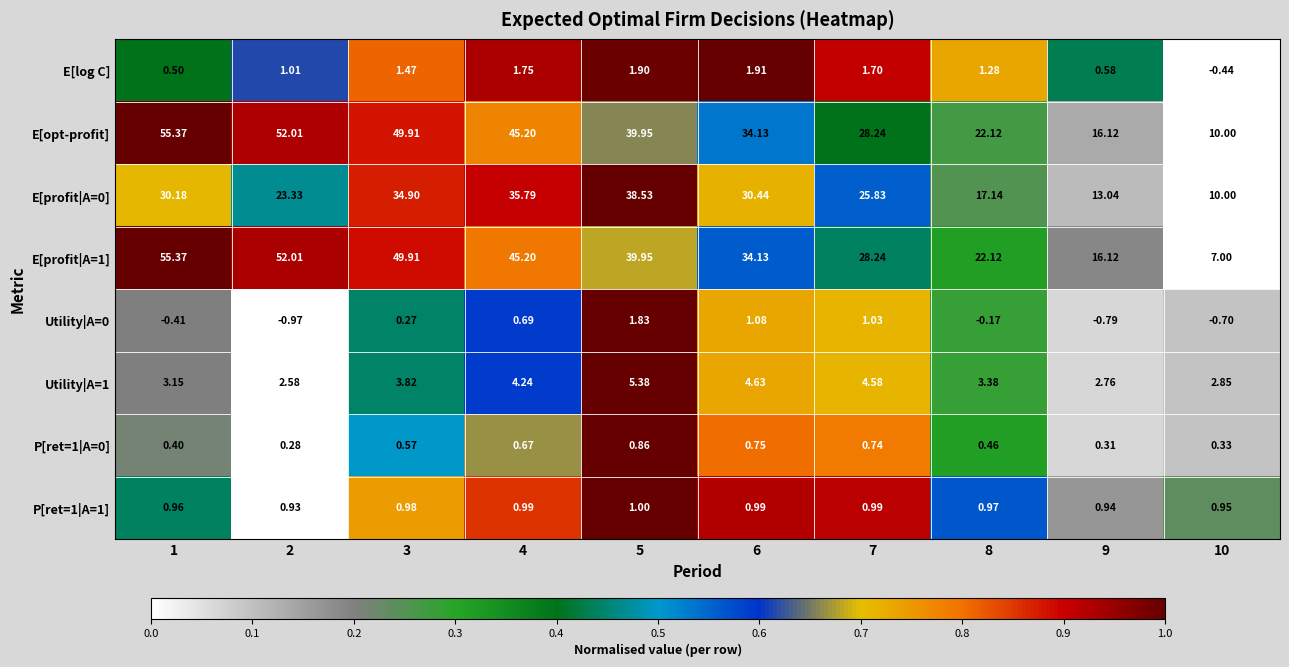

Is the value of Utility|A=1 at 4 greater than the value of E[opt-profit] at 5?

No